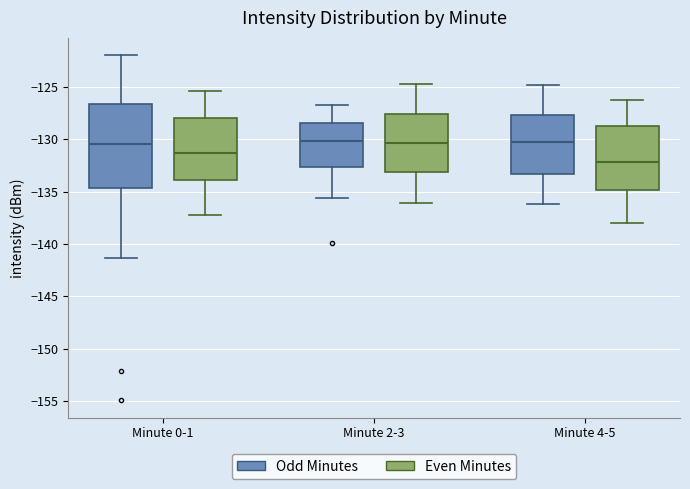

Comparing the boxes themselves (not the whiskers), which one is the tallest?

Minute 0-1 (Odd Minutes)